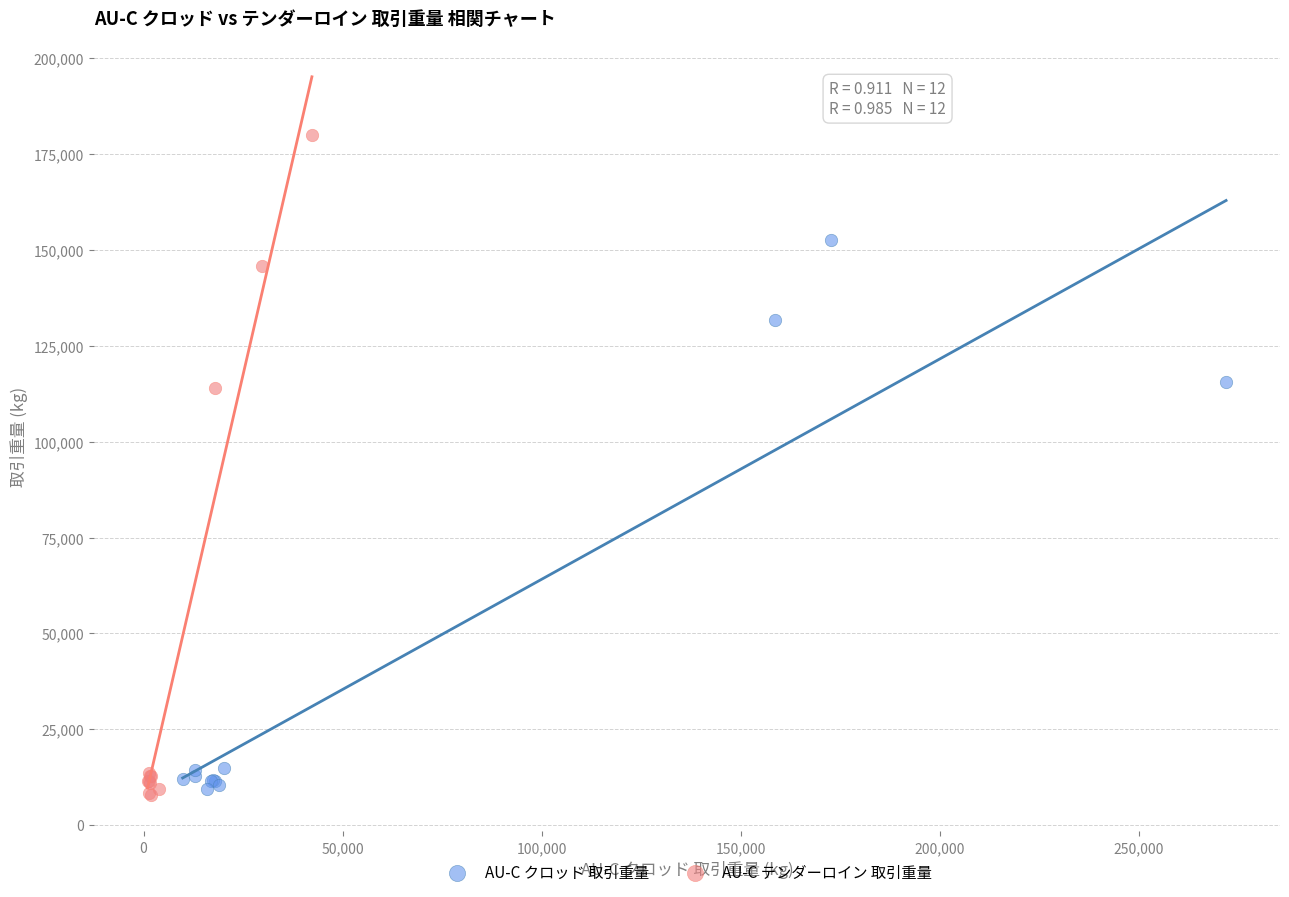

Which series contains the highest Y value?

AU-C テンダーロイン 取引重量